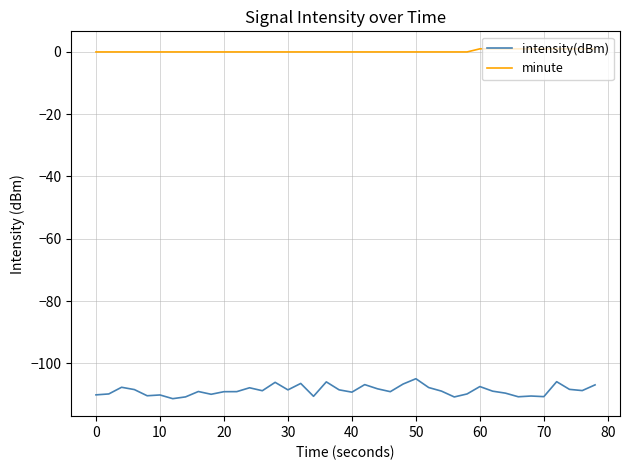

List the series in order of their peak value, highest first.

minute, intensity(dBm)